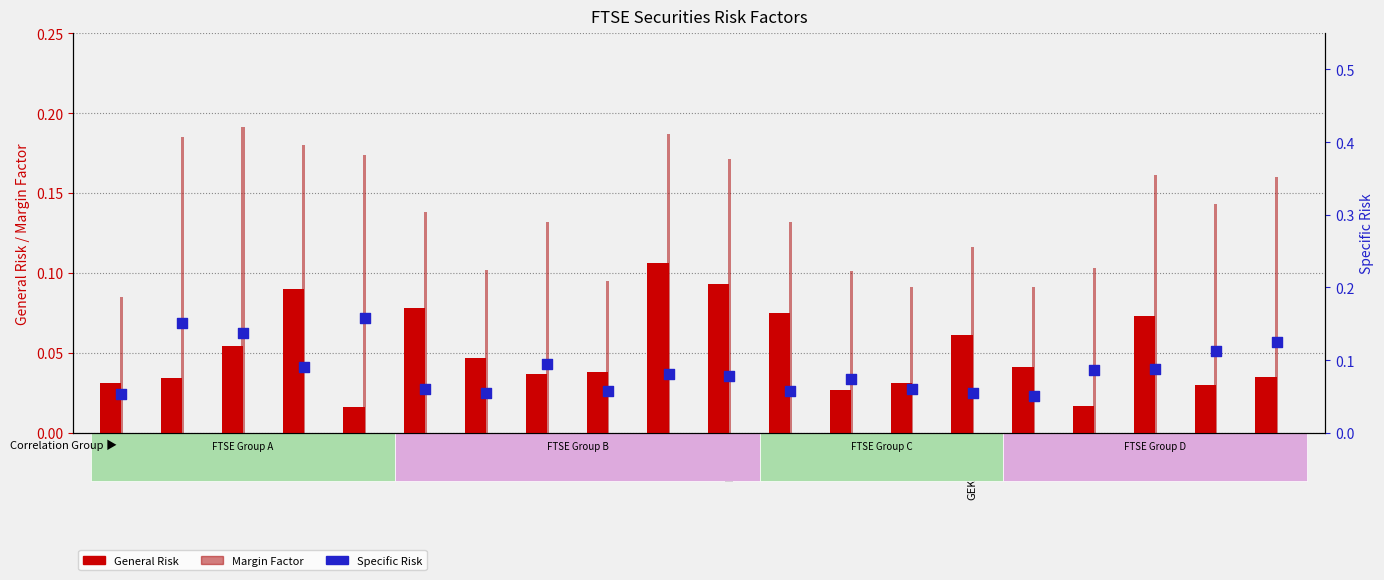

Which series has the largest Y range (max minus min)?

Specific Risk